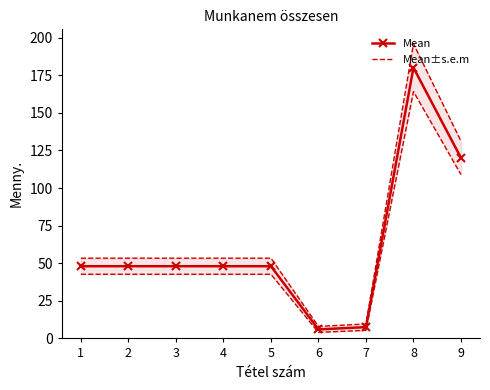

At which label does Mean±s.e.m reach its minimum?

6